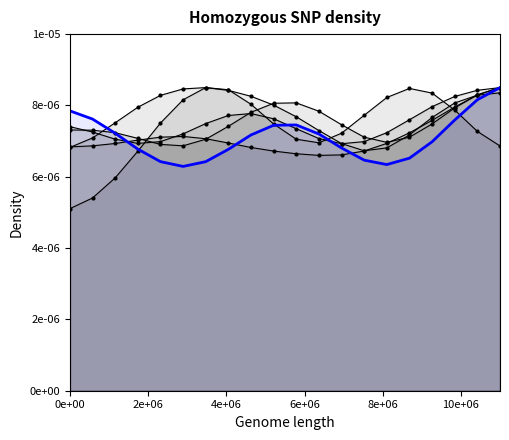

How many lines are shown in the chart?

6